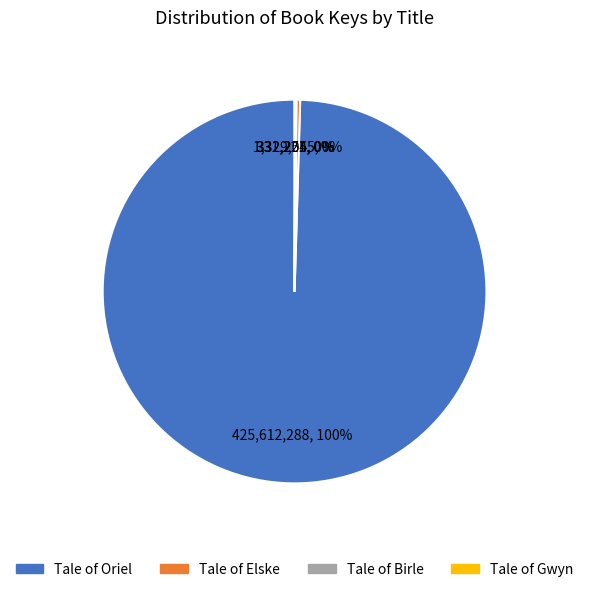

Does Tale of Elske represent more than half of the total?

No